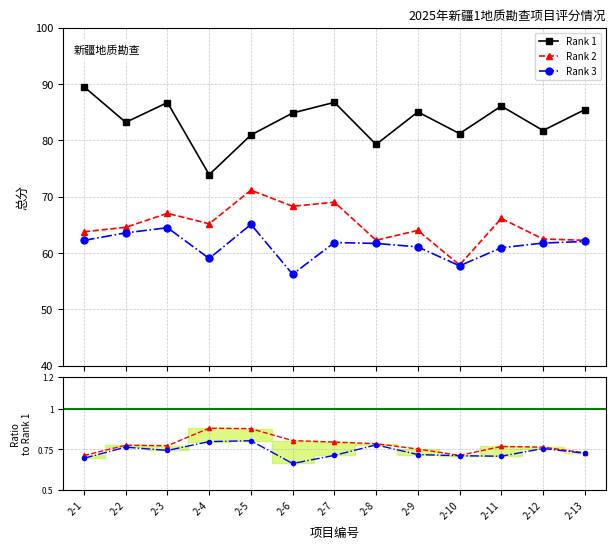

At which category is the sum across all series the highest?

2-3